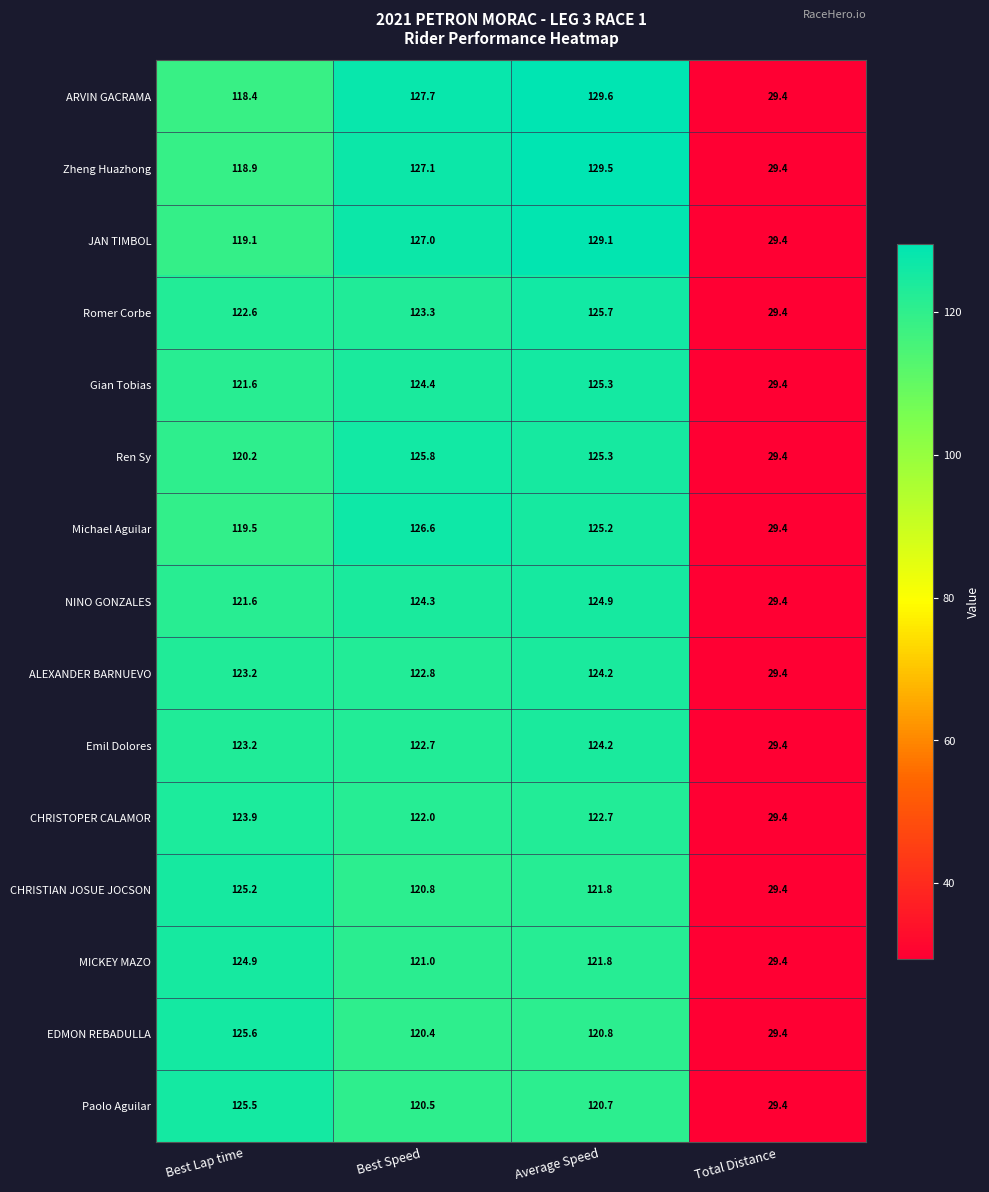

What is the total value across all series at Best Speed?

1856.4